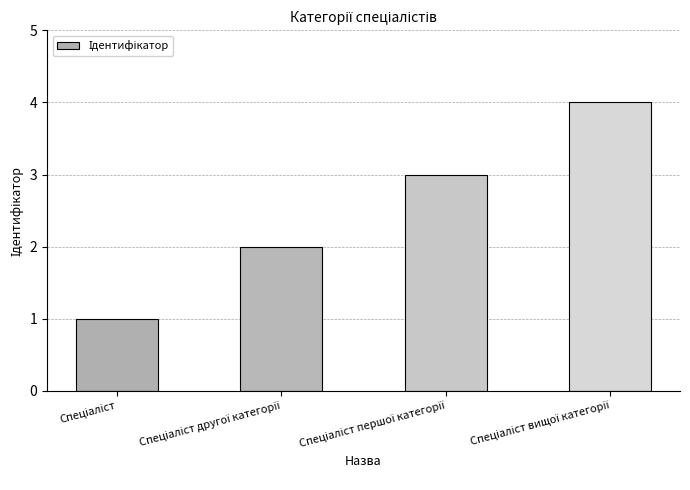

What is the greatest value displayed?

4